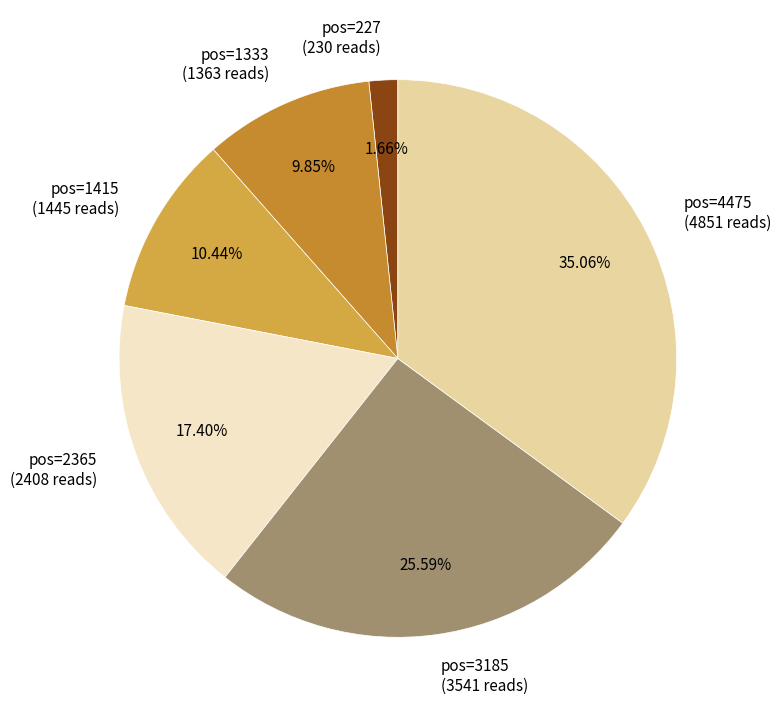

Rank the categories by value from highest to lowest.

pos=4475 (4851 reads), pos=3185 (3541 reads), pos=2365 (2408 reads), pos=1415 (1445 reads), pos=1333 (1363 reads), pos=227 (230 reads)